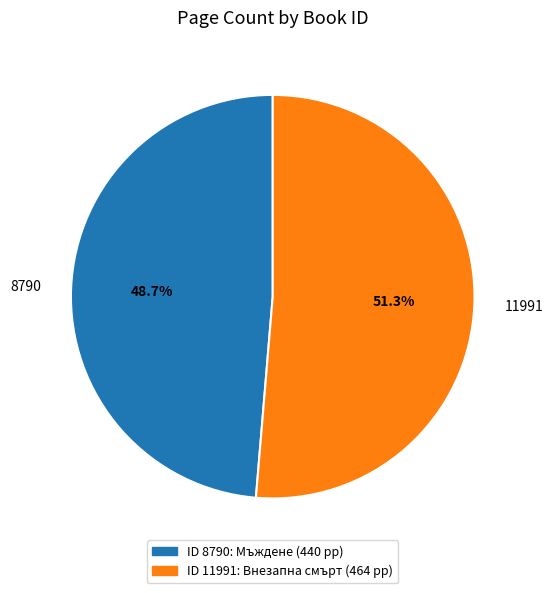

How many segments does this pie chart have?

2